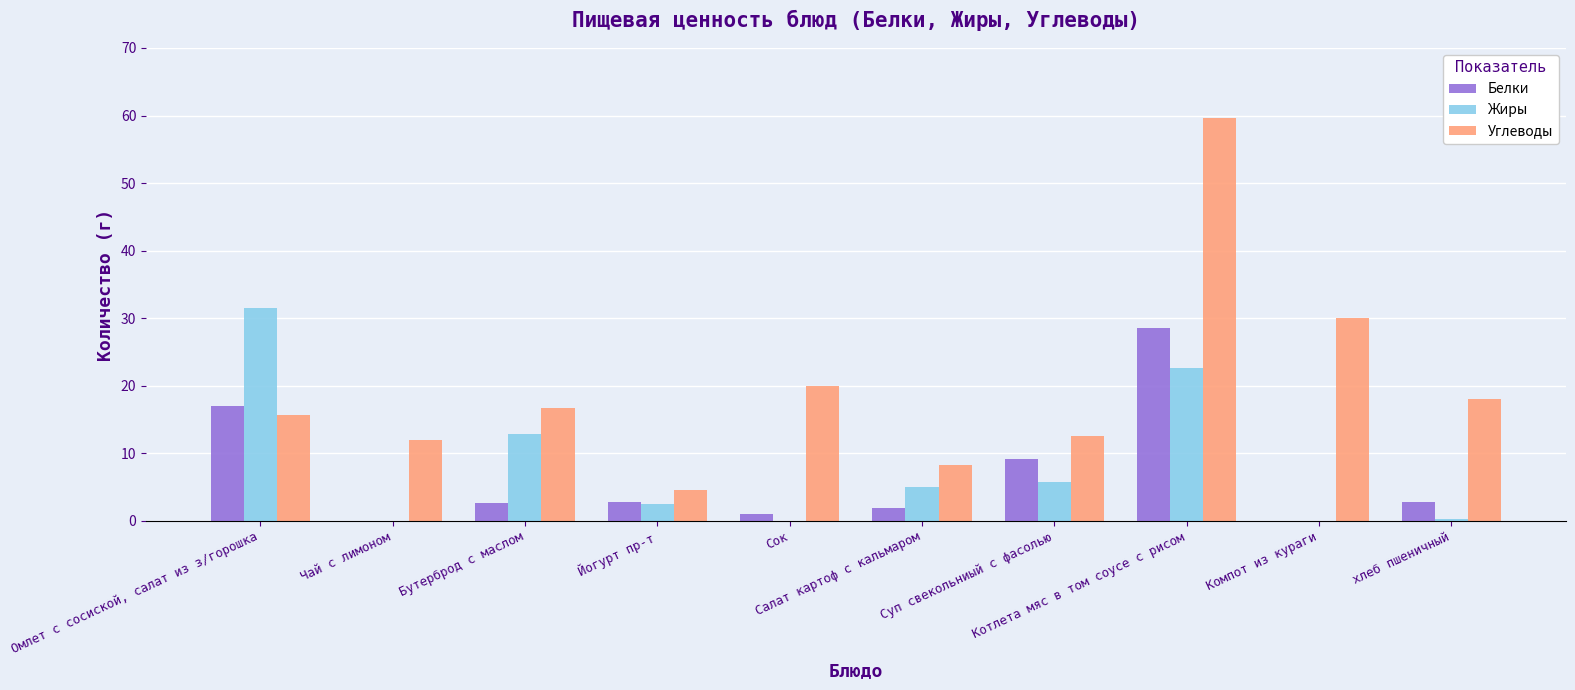

Which series has the largest total across all categories?

Углеводы